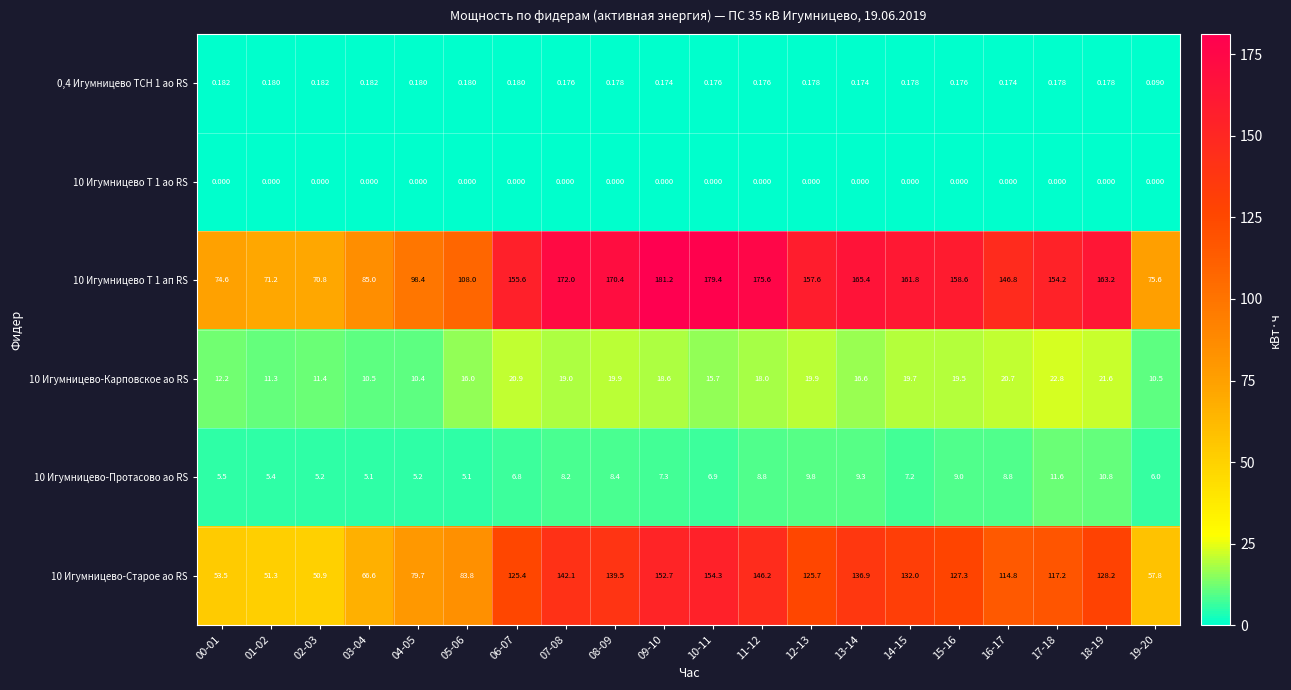

Rank the series at 06-07 from highest to lowest value.

10 Игумницево Т 1 ап RS, 10 Игумницево-Старое ао RS, 10 Игумницево-Карповское ао RS, 10 Игумницево-Протасово ао RS, 0,4 Игумницево ТСН 1 ао RS, 10 Игумницево Т 1 ао RS